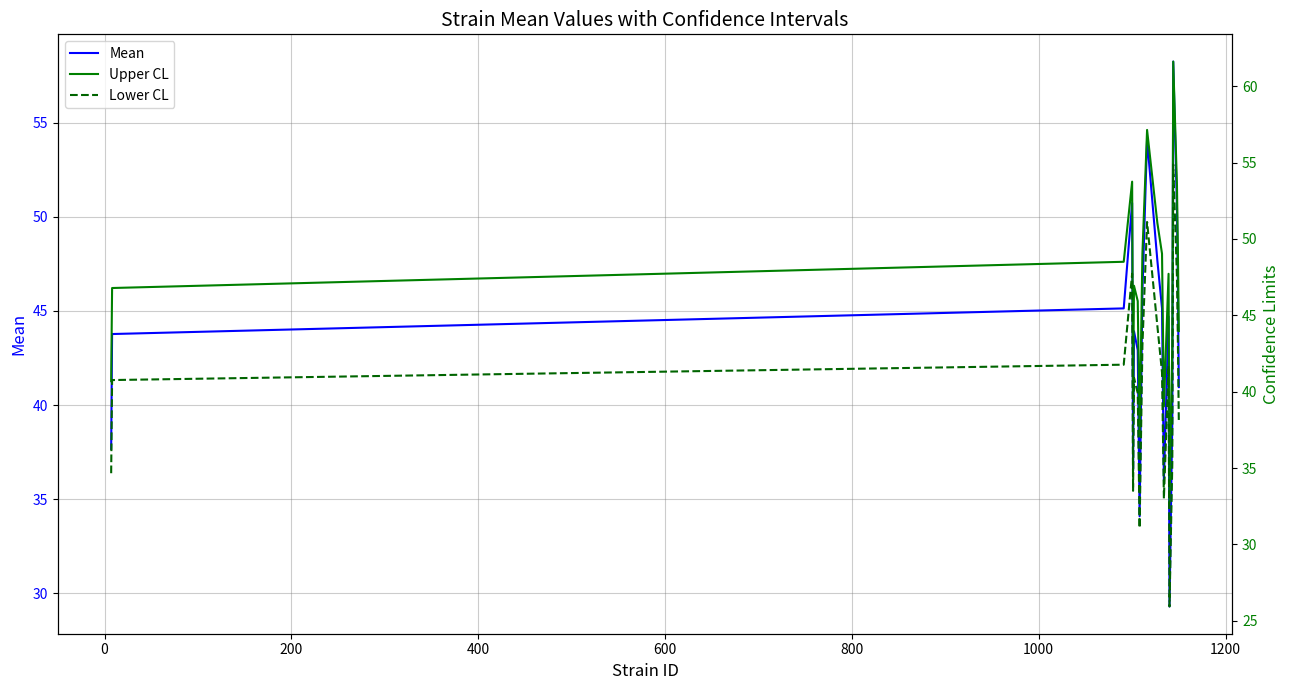

Which series has the largest total across all categories?

Upper CL